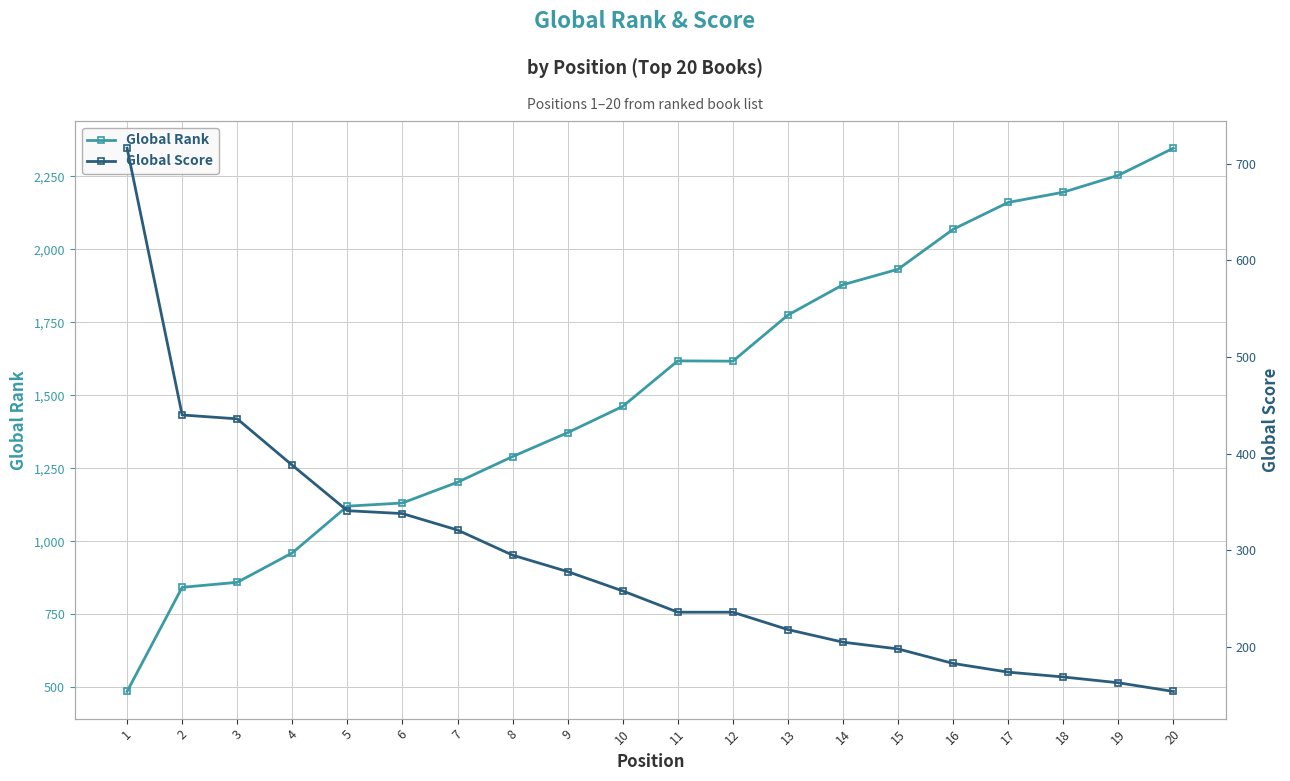

Read the Global Score value at 9.

278